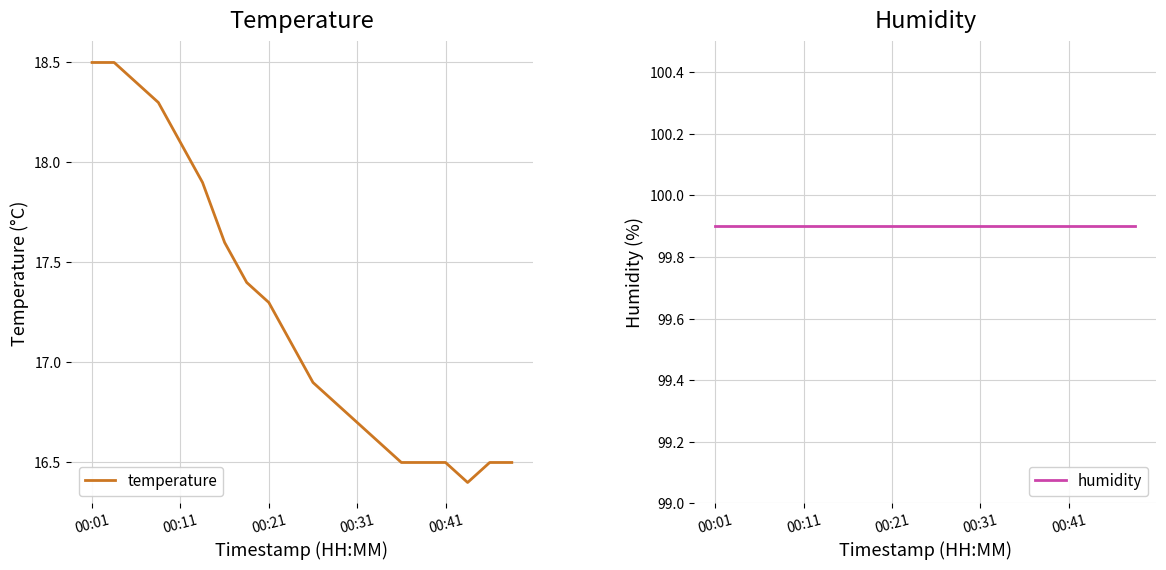

The value of temperature at 00:11 is 31.2. True or false?

False